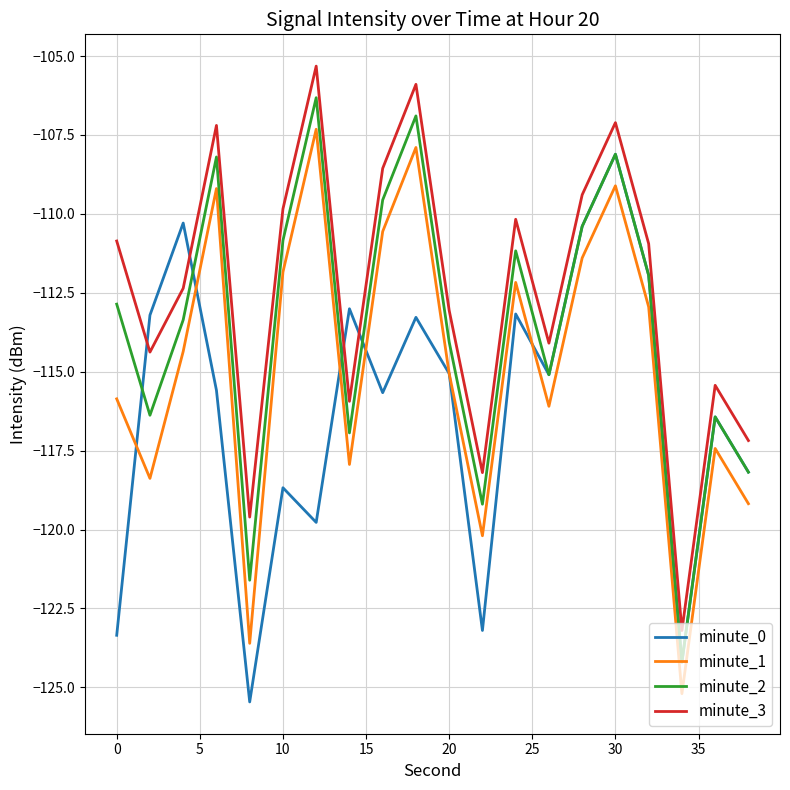

Rank the series by their average value, from lowest to highest.

minute_0, minute_1, minute_2, minute_3